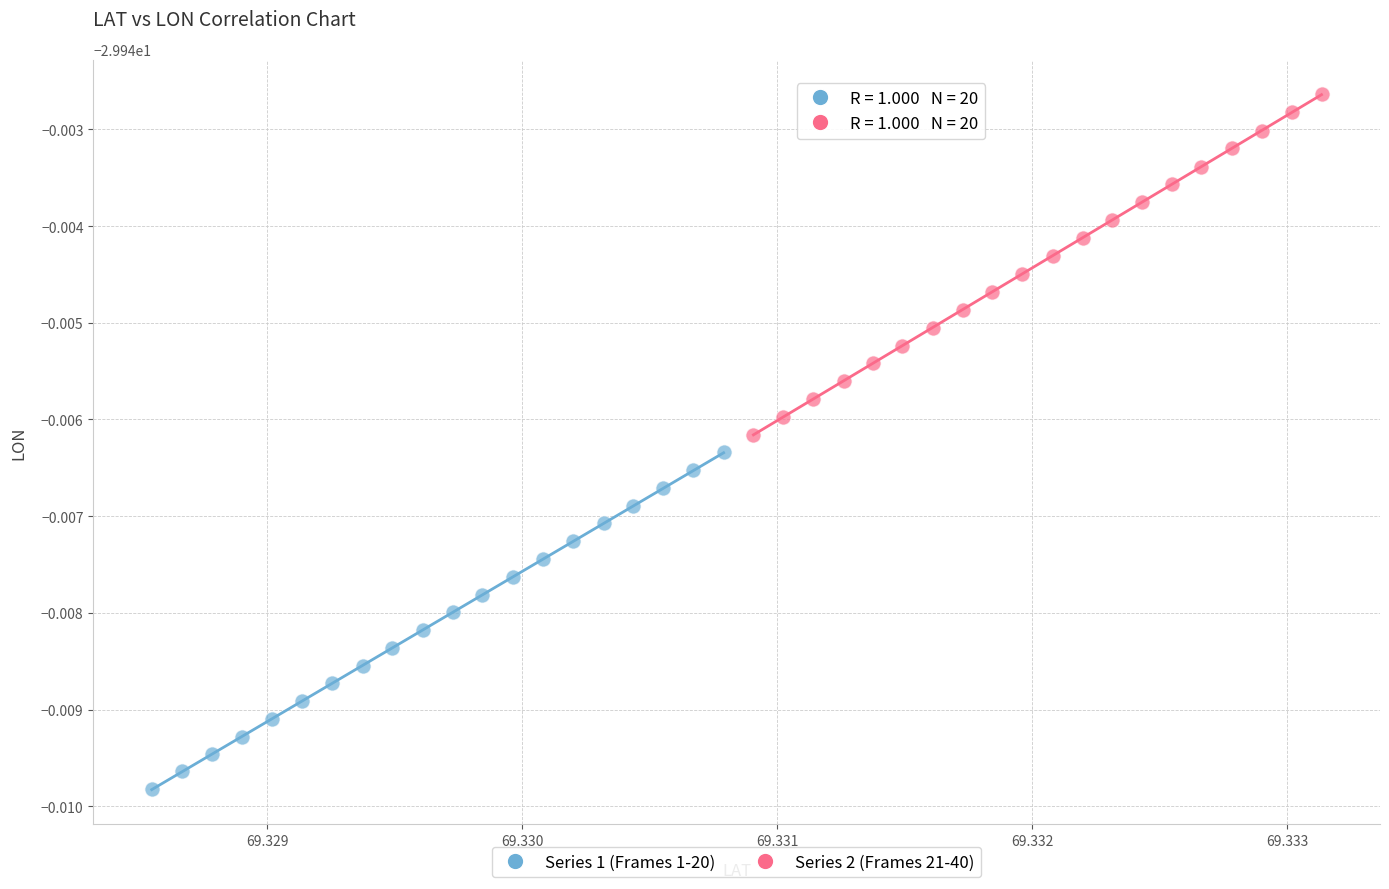

Which series contains the lowest Y value?

Series 1 (Frames 1-20)